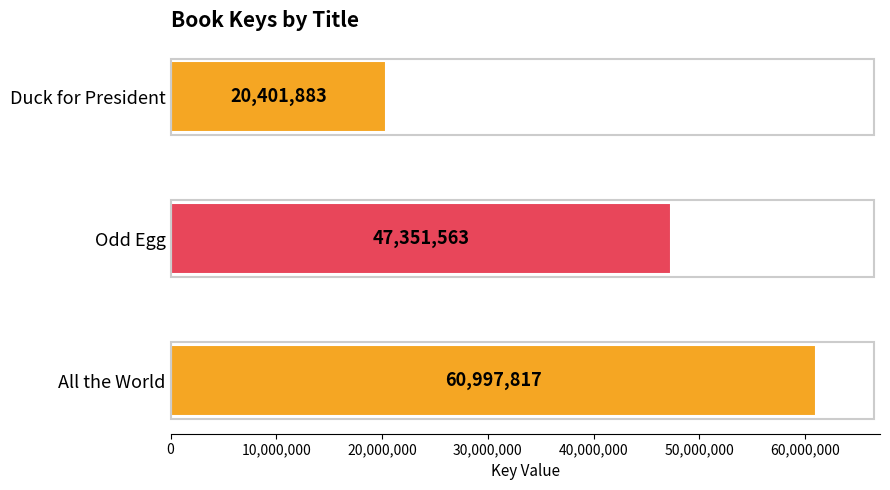

What is the difference between the second highest and minimum values?

26949680